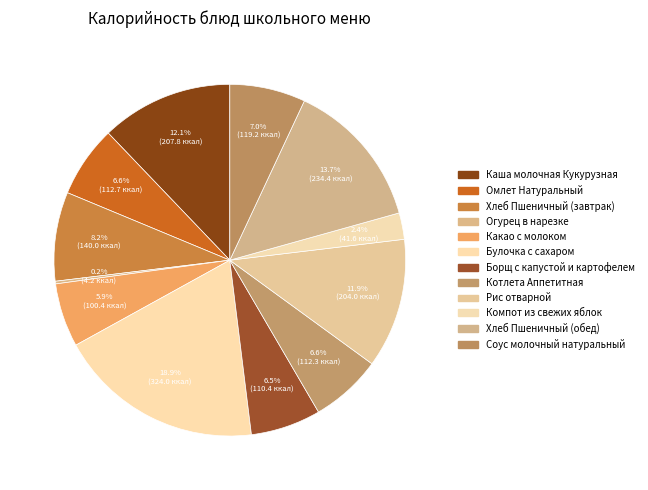

Does any single category account for the majority?

No